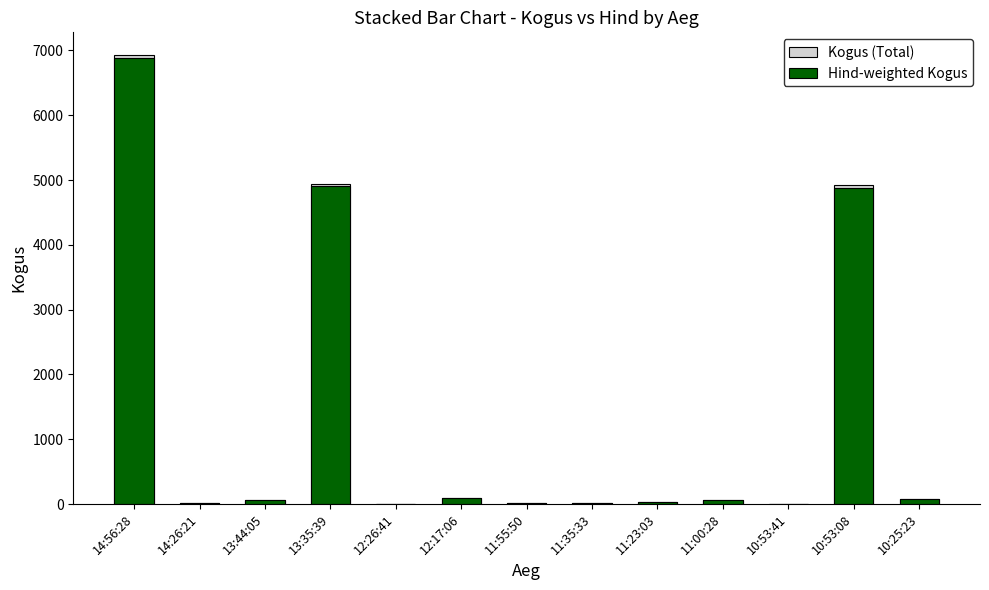

What is the difference between the Kogus (Total) values at 11:35:33 and 13:44:05?

48.0